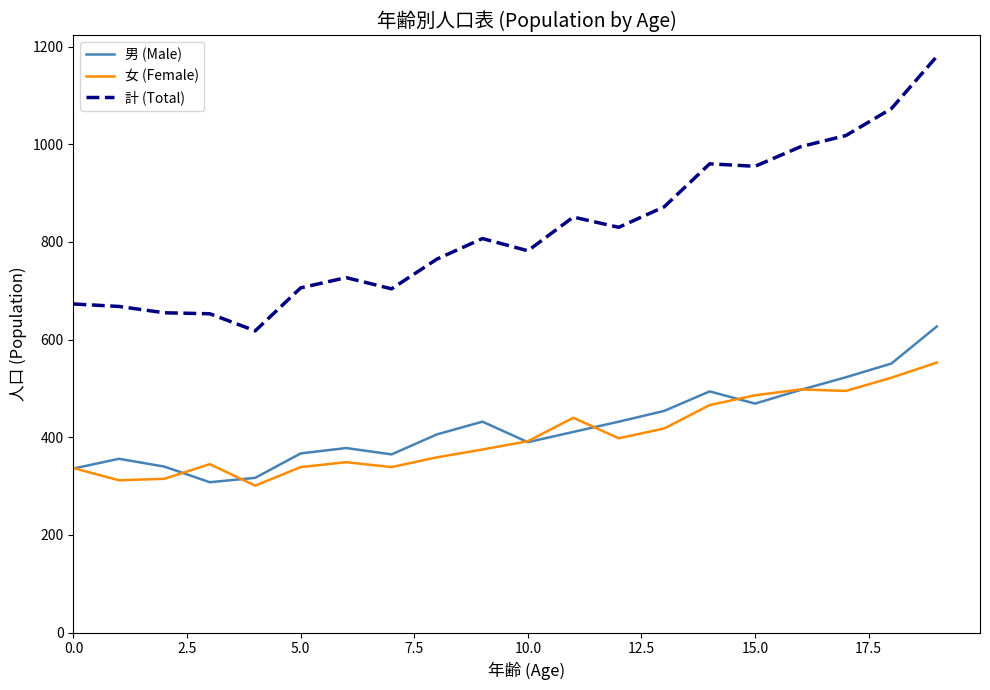

List the series in order of their peak value, lowest first.

女 (Female), 男 (Male), 計 (Total)